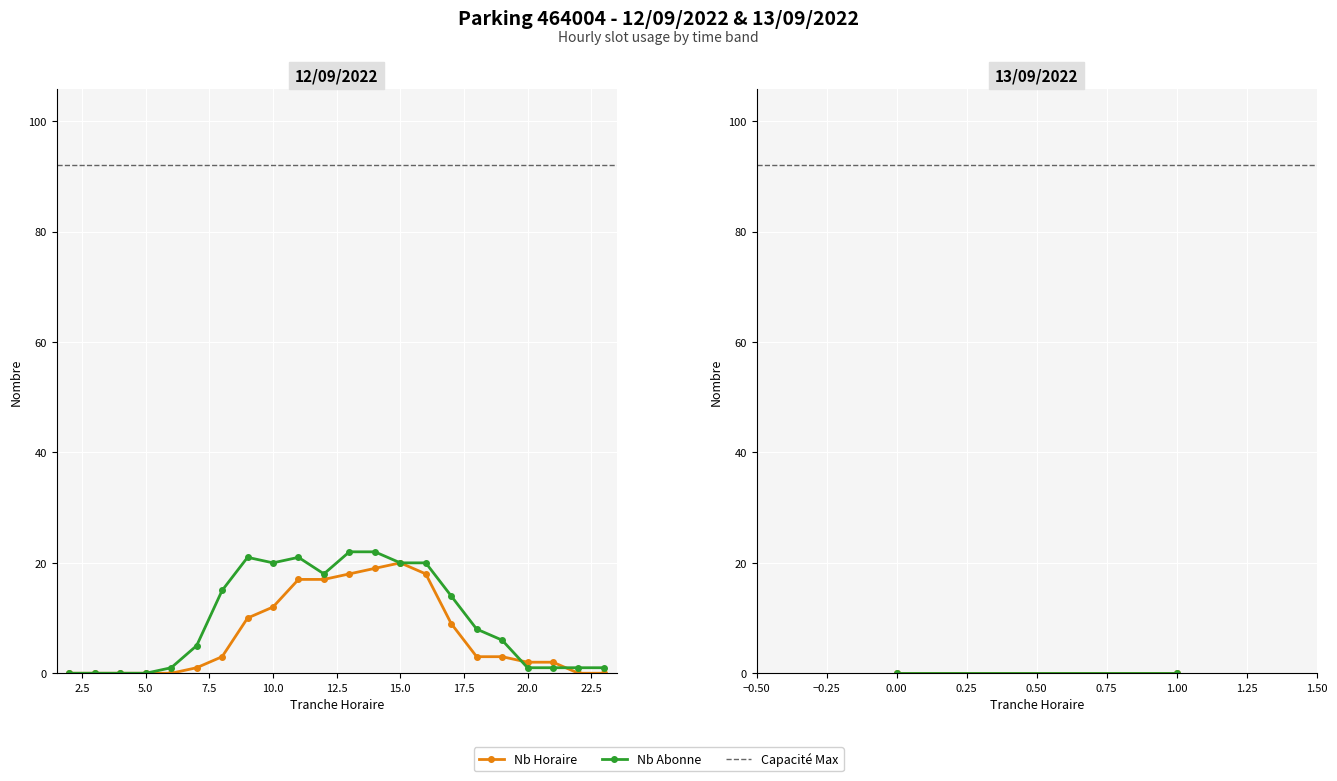

Is it true that Capacité Max equals 92 at 2.5?

True